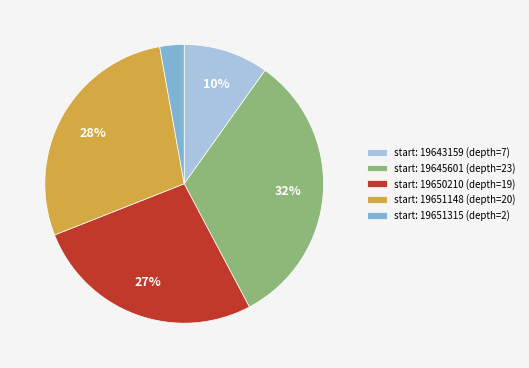

Does start: 19650210 (depth=19) account for over 50% of the chart?

No